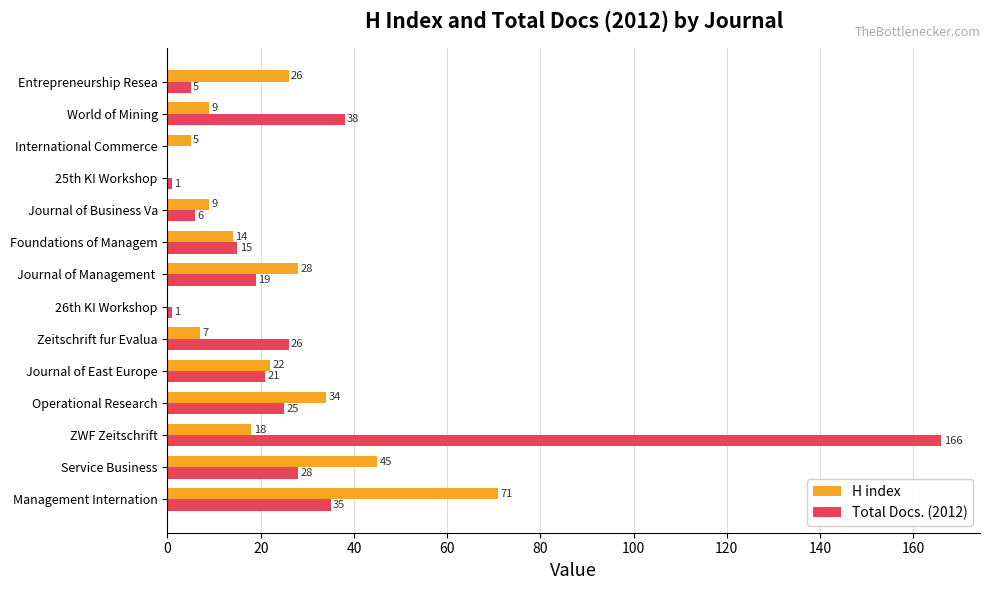

Between Journal of East Europe and Journal of Business Va, which series saw the biggest shift?

Total Docs. (2012)